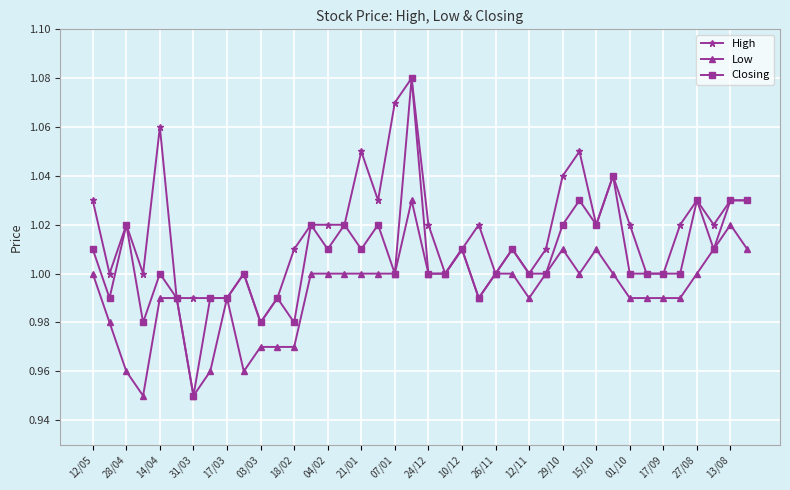

Which series has the largest total across all categories?

High